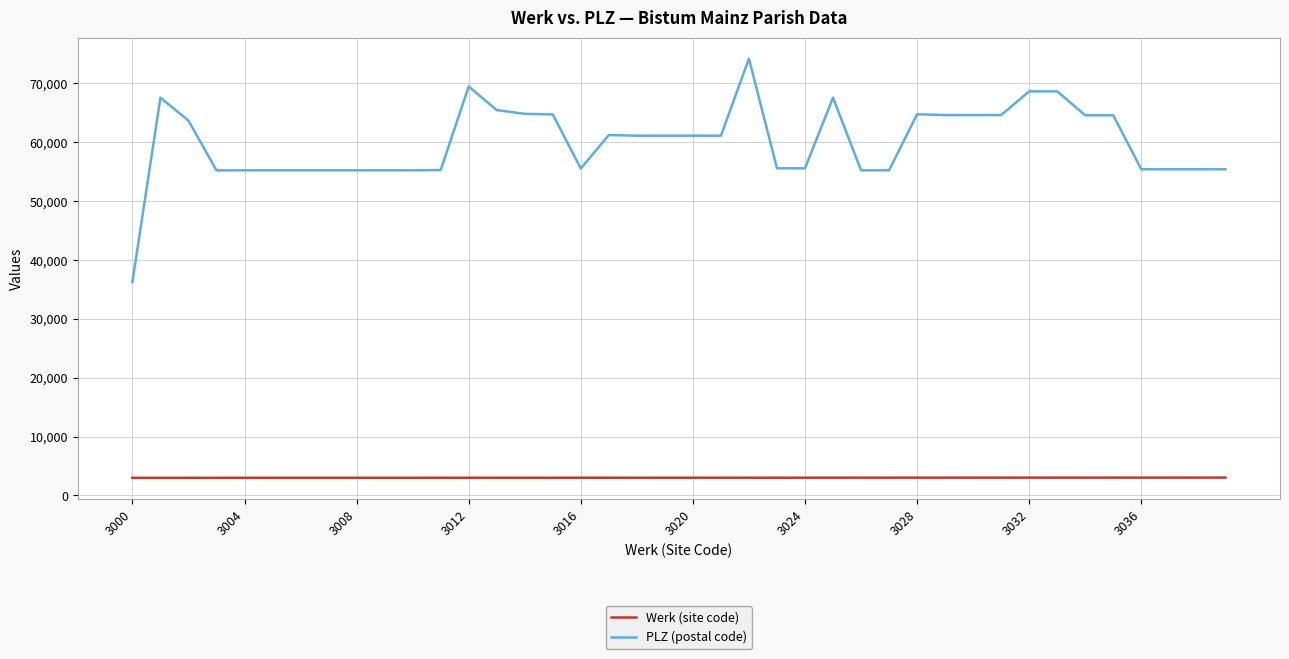

Which series has the largest total across all categories?

PLZ (postal code)